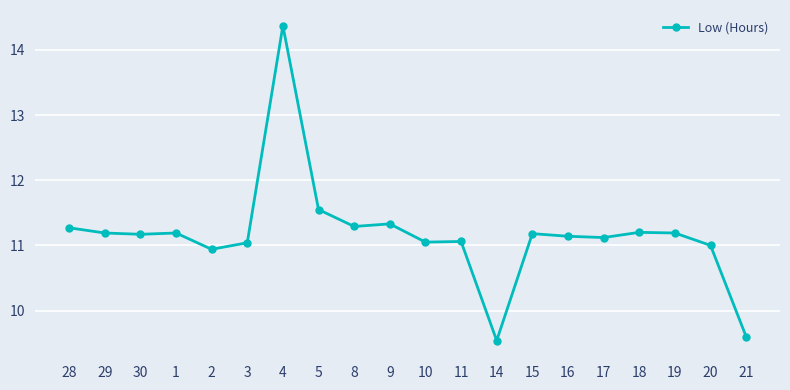

True or false: there are more than 2 points higher than both neighbors.

True